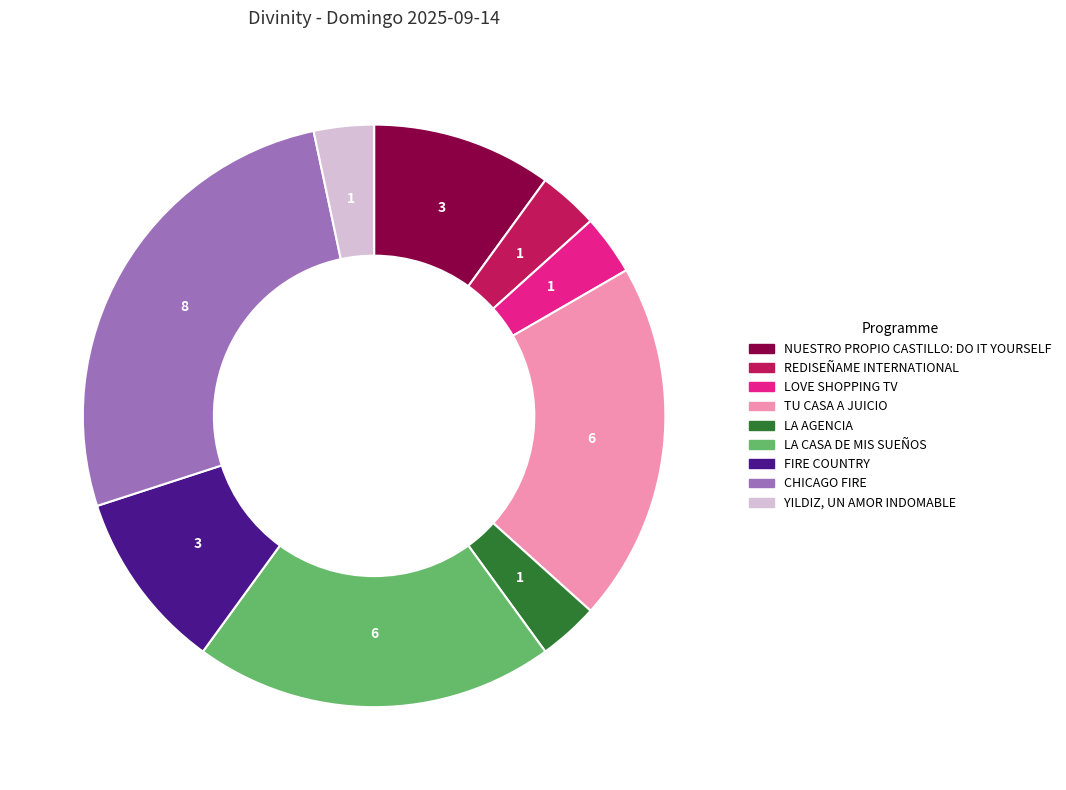

Approximately how many times larger is the value at YILDIZ, UN AMOR INDOMABLE compared to LOVE SHOPPING TV?

1.0